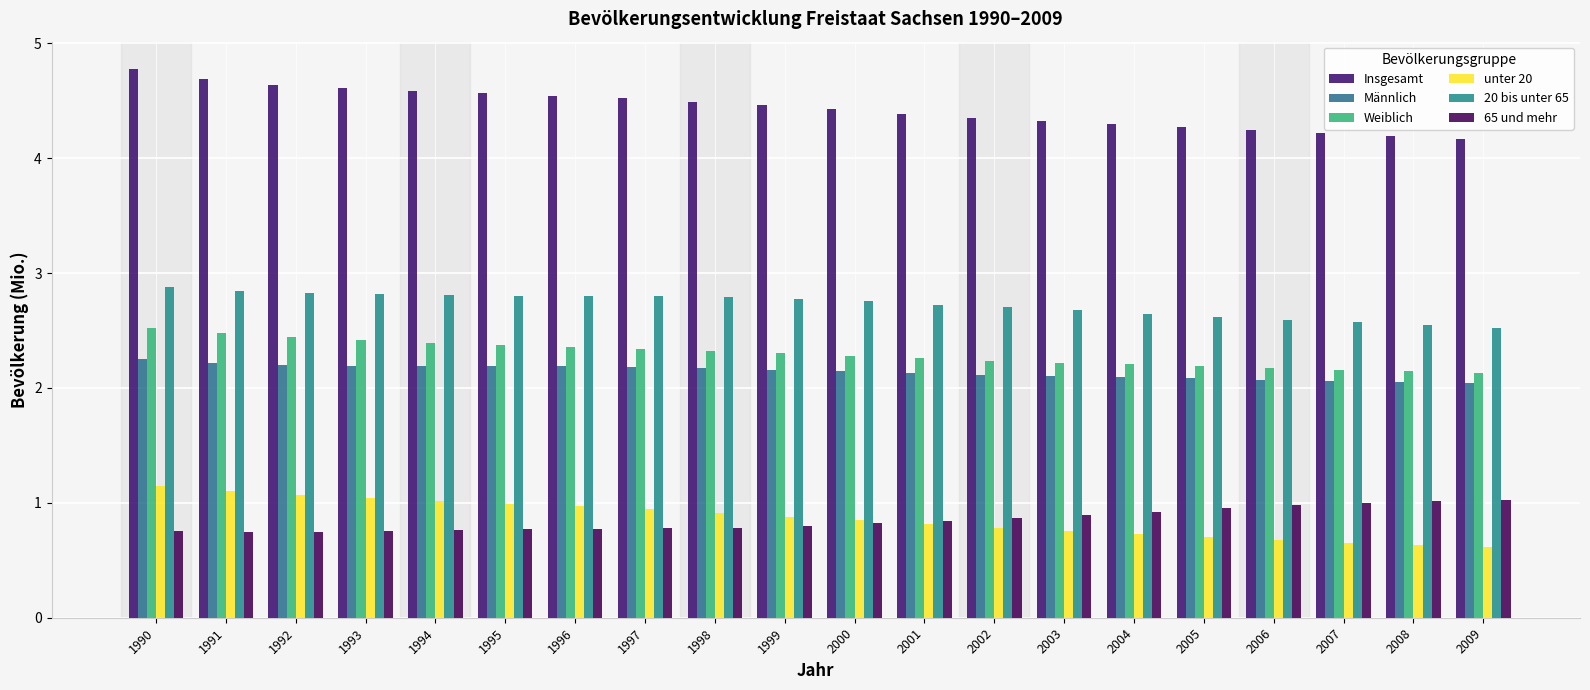

At which category is the sum across all series the highest?

1990